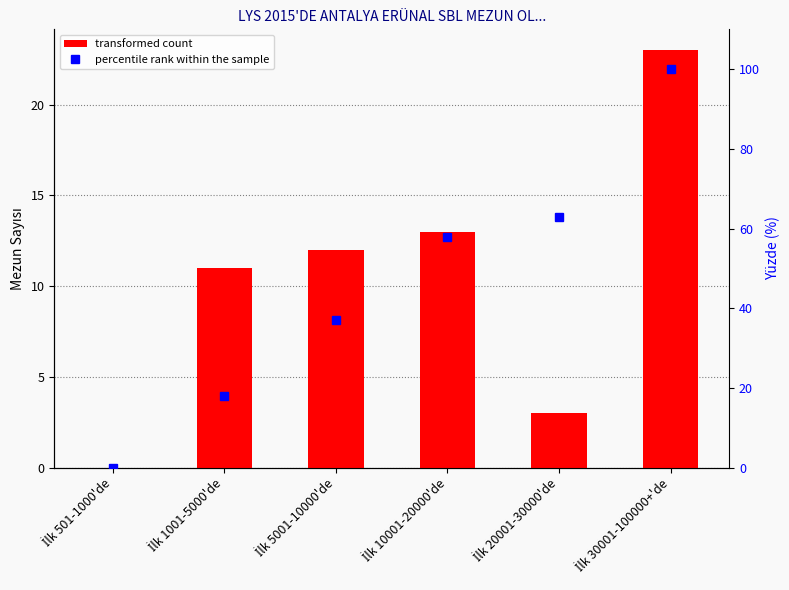

Which series has the largest range (max minus min)?

percentile rank within sample